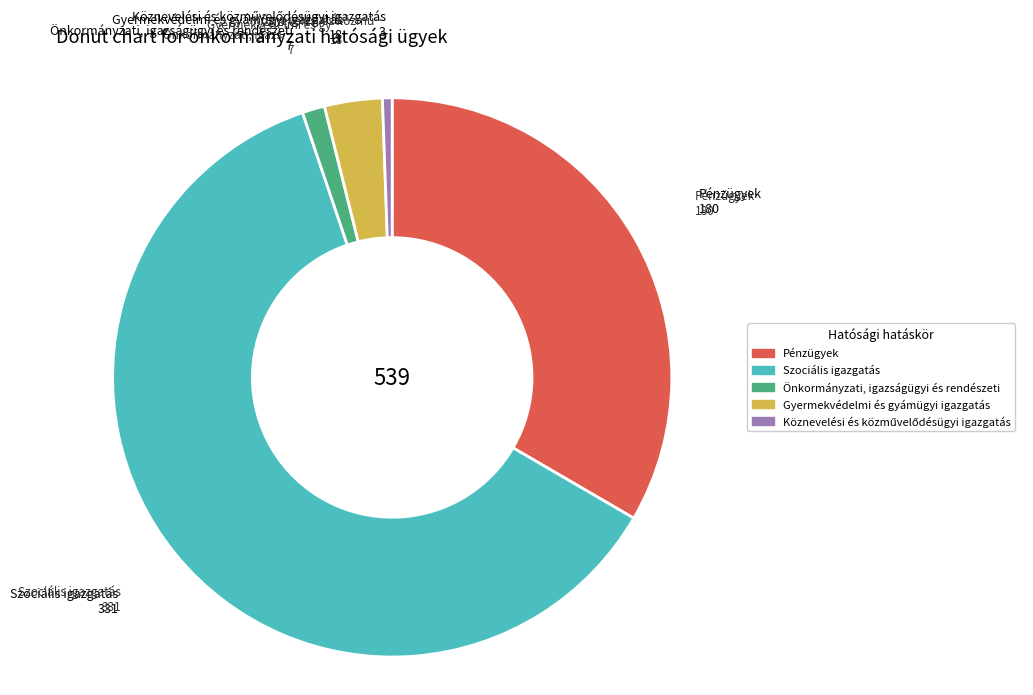

The Pénzügyek slice represents 33% of the pie. True or false?

True